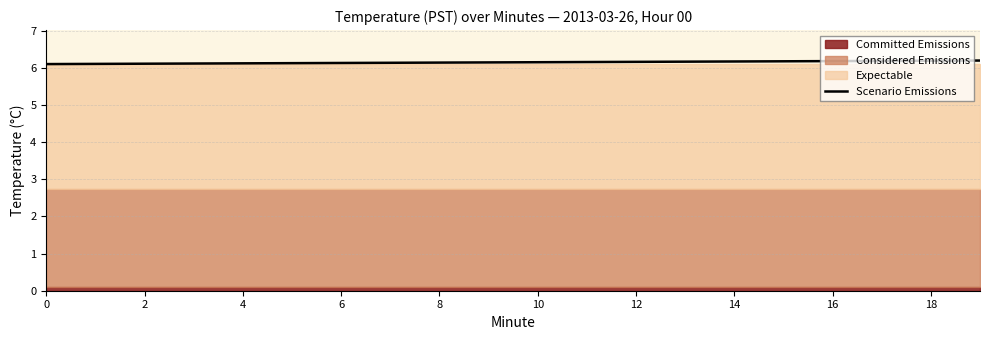

True or false: Scenario Emissions has a value of 8.7 at 14.

False